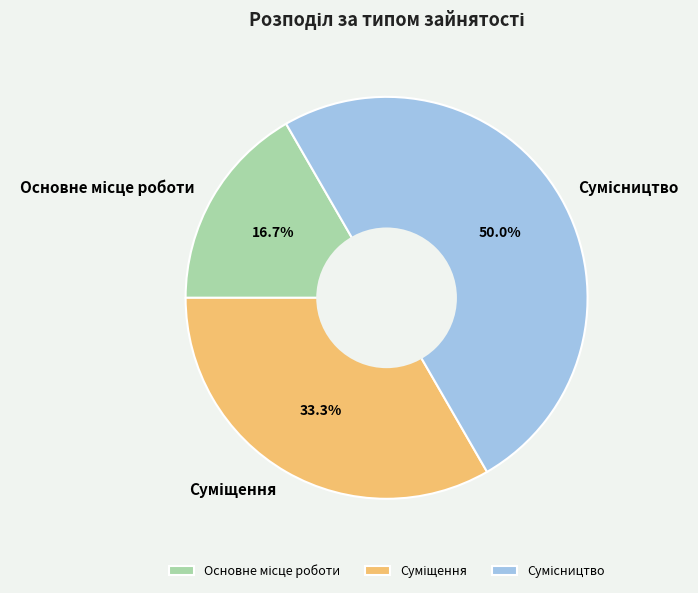

How many segments does this pie chart have?

3